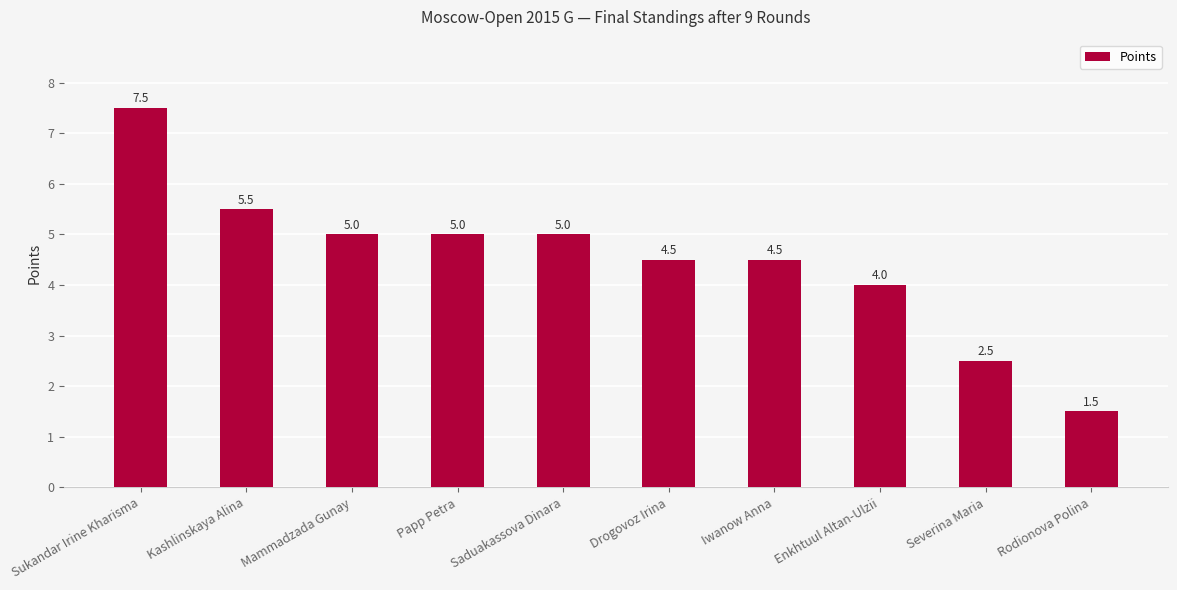

What is the difference between the values at Enkhtuul Altan-Ulzii and Sukandar Irine Kharisma?

3.5